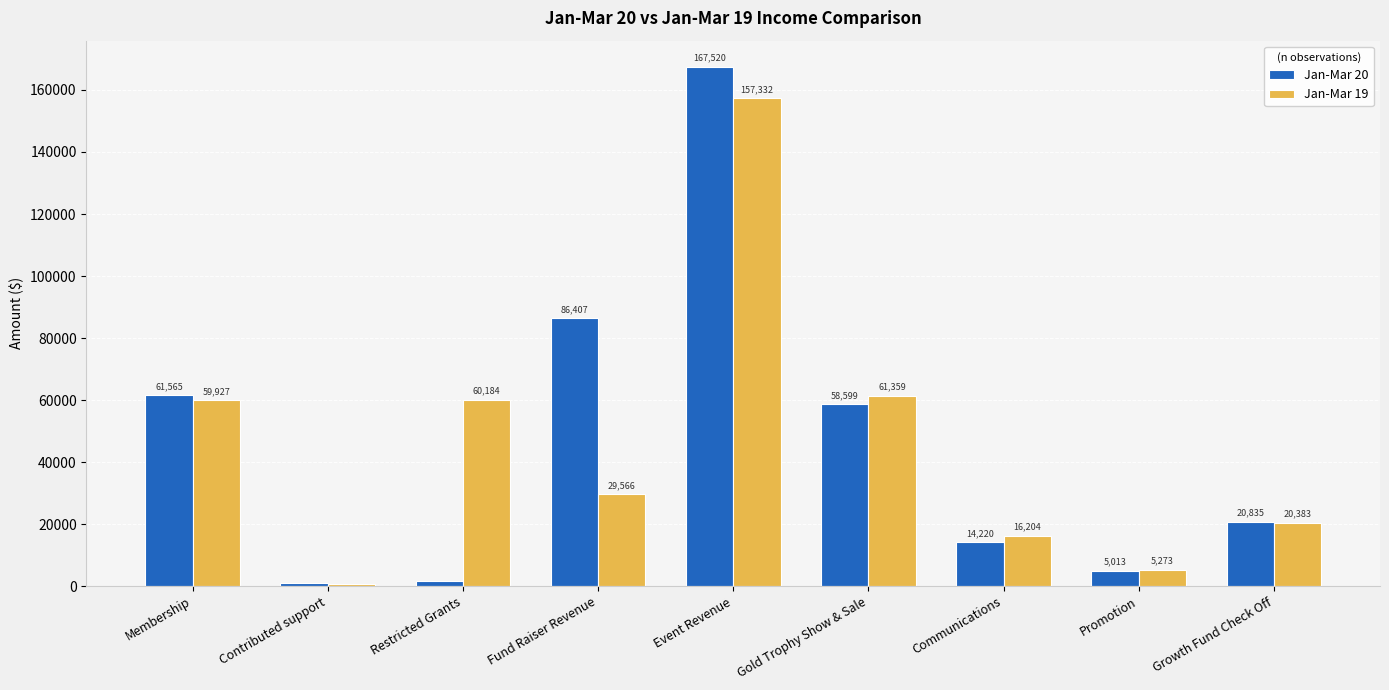

Between Event Revenue and Communications, which series saw the biggest shift?

Jan-Mar 20